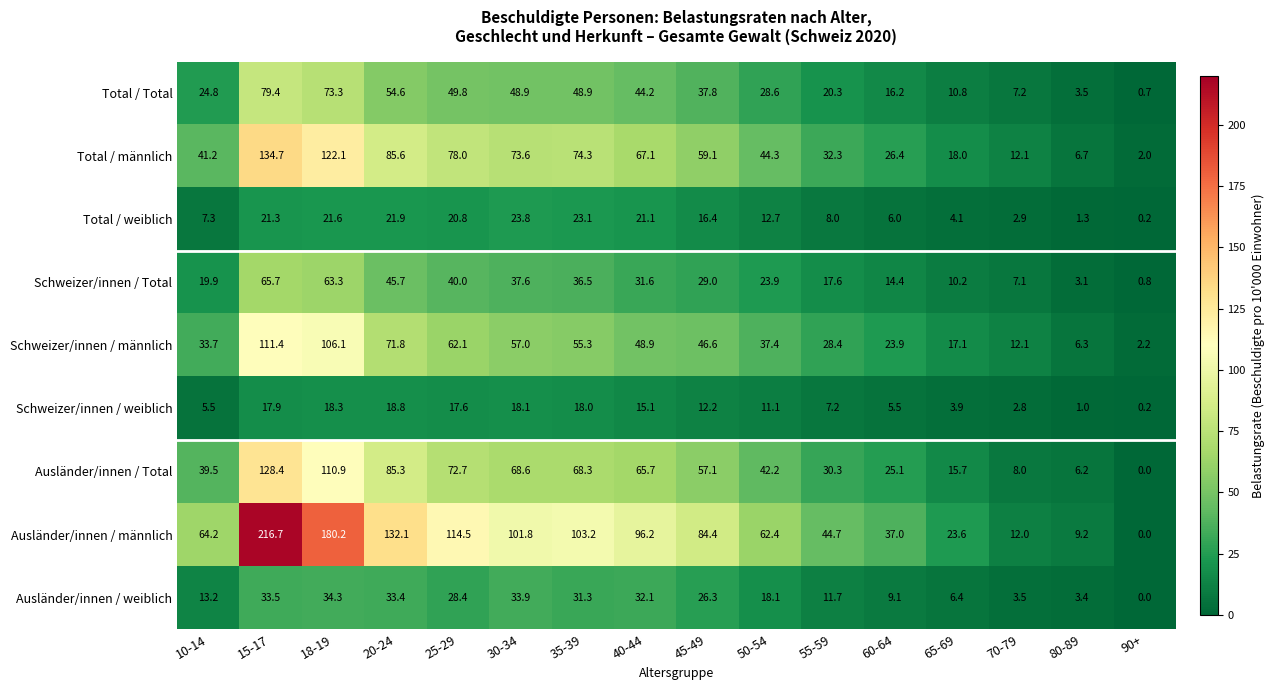

What is the sum of all Ausländer/innen / Total values?

824.0